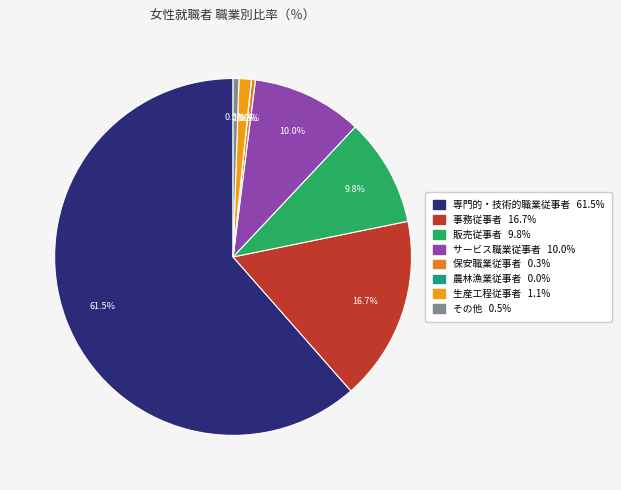

Which slice is the smallest?

農林漁業従事者